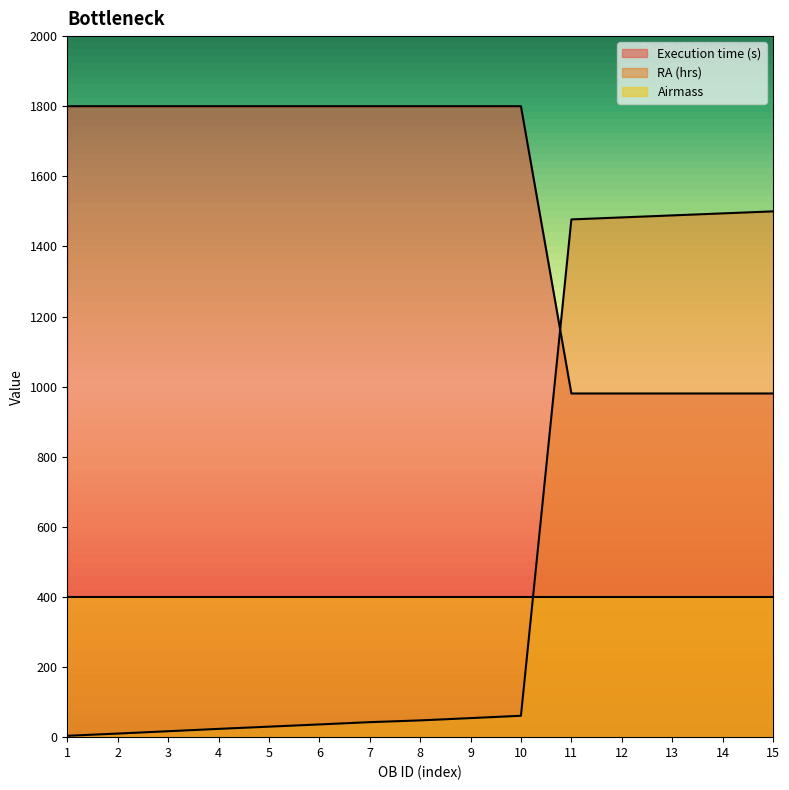

What are all the series names shown in the legend?

Execution time (s), RA (hrs), Airmass